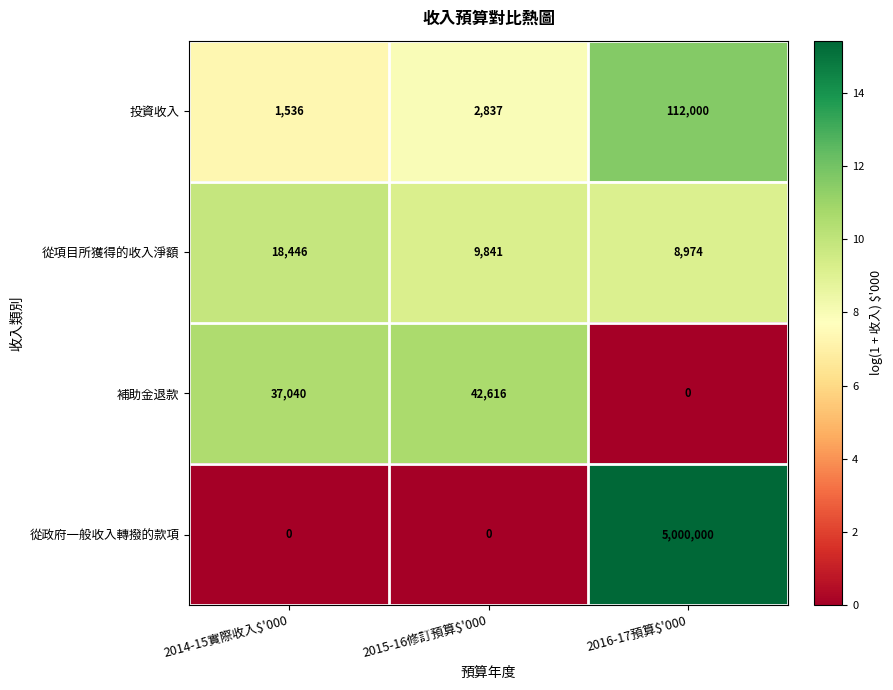

Between 2014-15實際收入$'000 and 2016-17預算$'000, which series saw the biggest shift?

從政府一般收入轉撥的款項